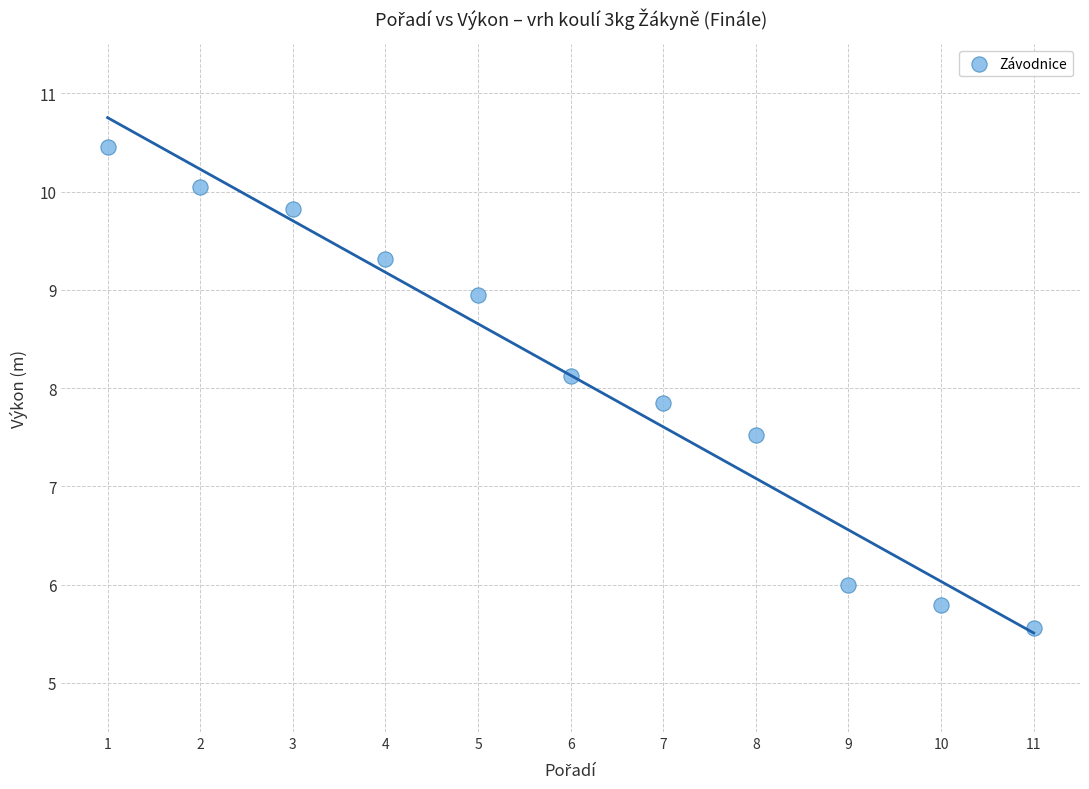

What is the range of Y values (max minus min)?

4.9